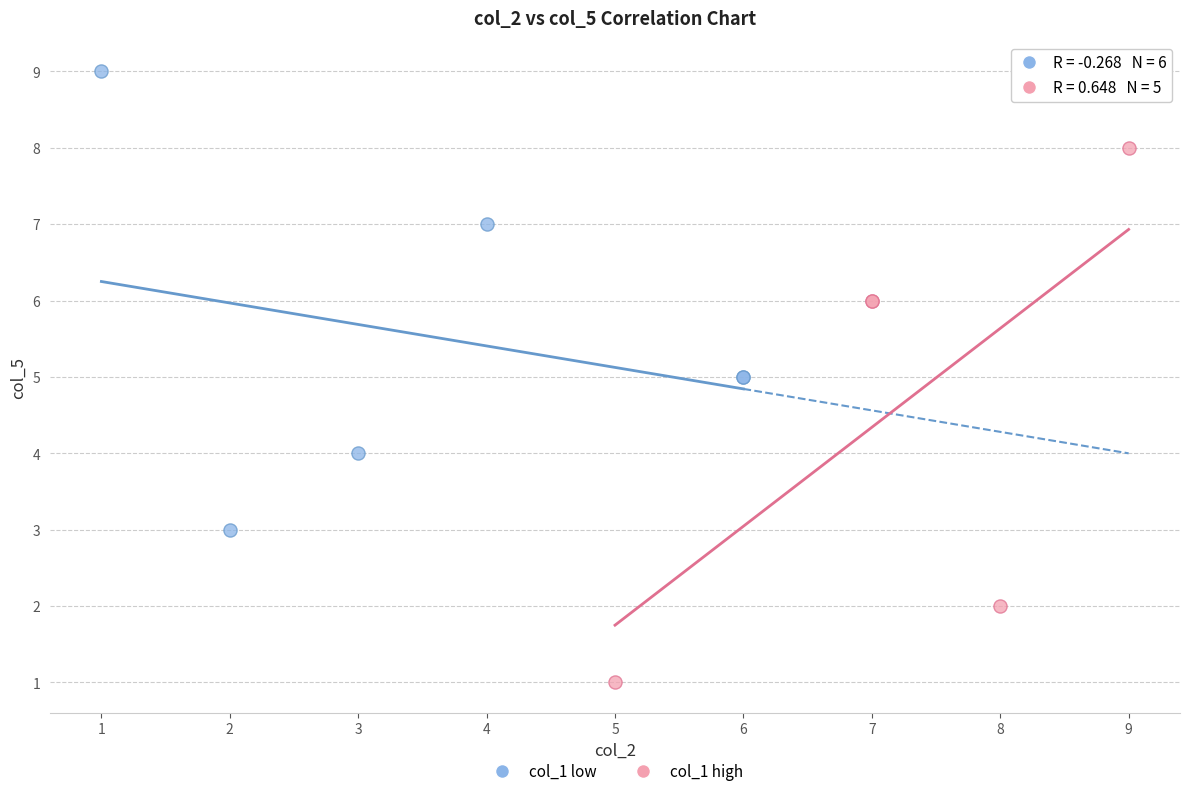

What are all the series names shown in the legend?

col_1 low, col_1 high